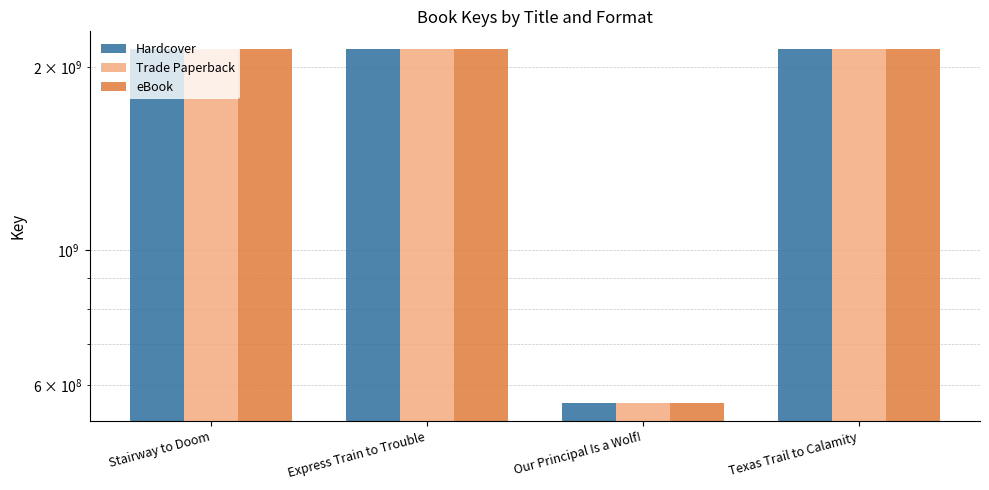

What is the label of the 4th bar from the left?

Texas Trail to Calamity